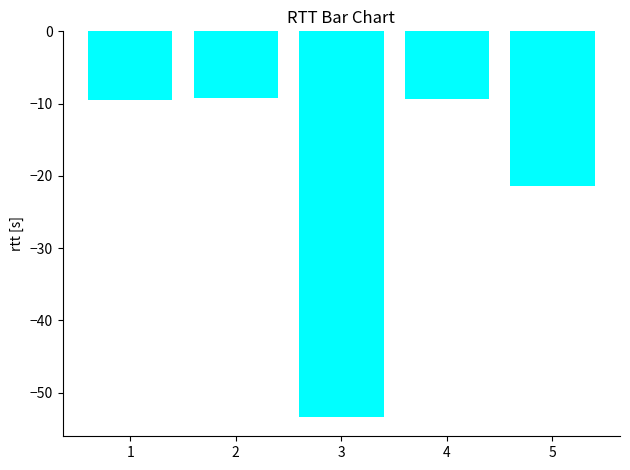

What is the sum of all values?

-102.7